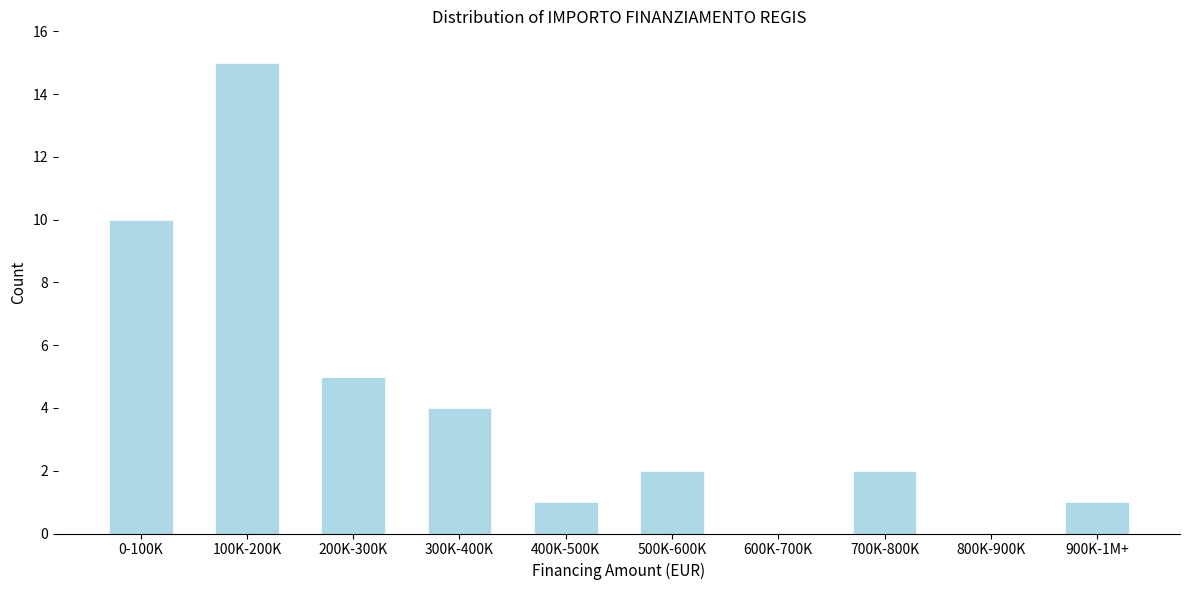

Reading right to left, extract all data points from this chart.

900K-1M+=1	800K-900K=0	700K-800K=2	600K-700K=0	500K-600K=2	400K-500K=1	300K-400K=4	200K-300K=5	100K-200K=15	0-100K=10